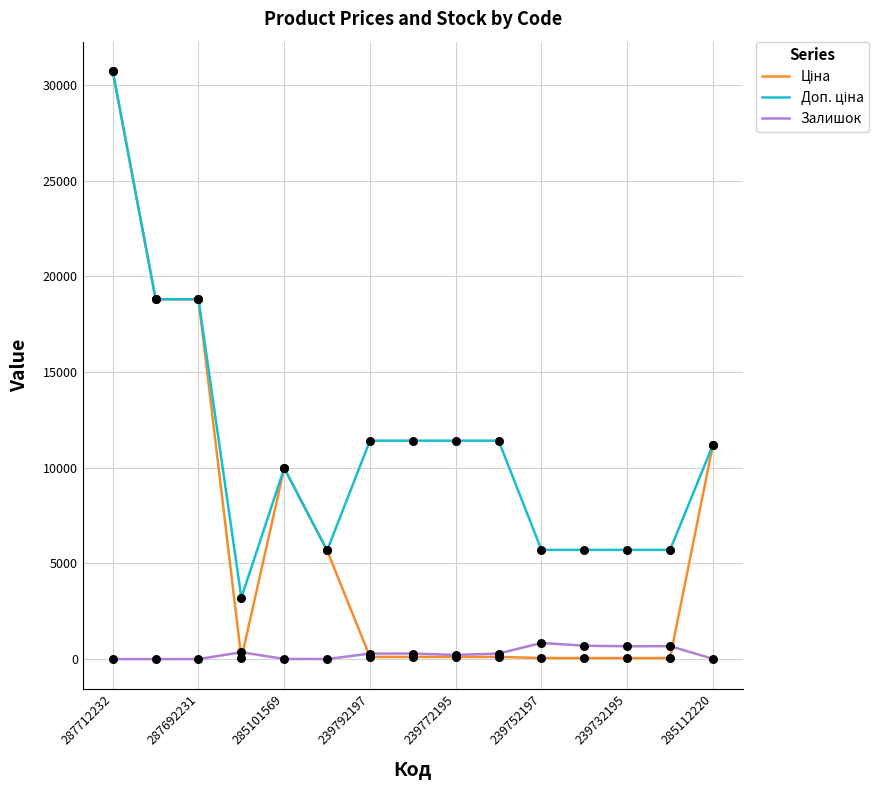

What is the highest value of the Залишок series?

845.0